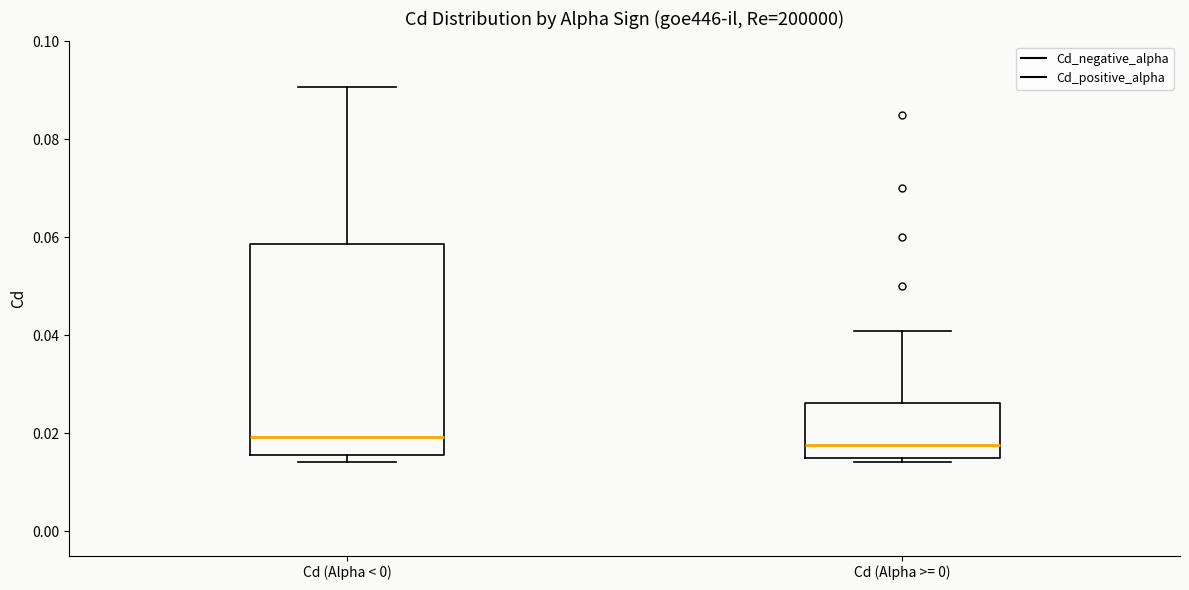

Where is the lower edge of the box for Cd (Alpha < 0) on the y-axis? The values are not printed on the chart, so give them approximately, as read against the axis.

0.016